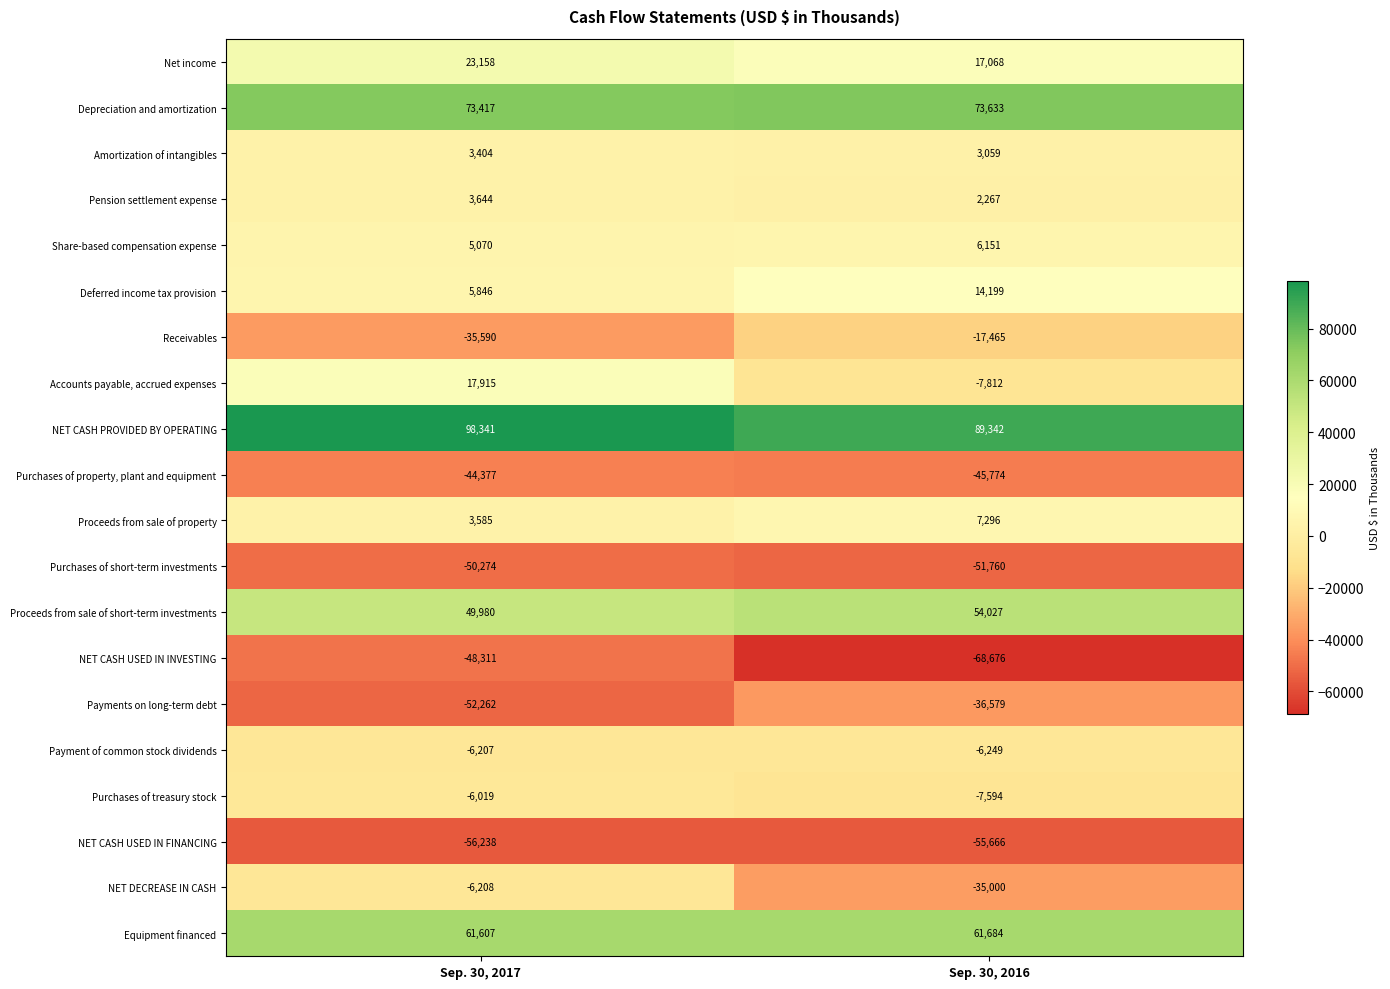

List the labels in order of Deferred income tax provision value, largest first.

Sep. 30, 2016, Sep. 30, 2017